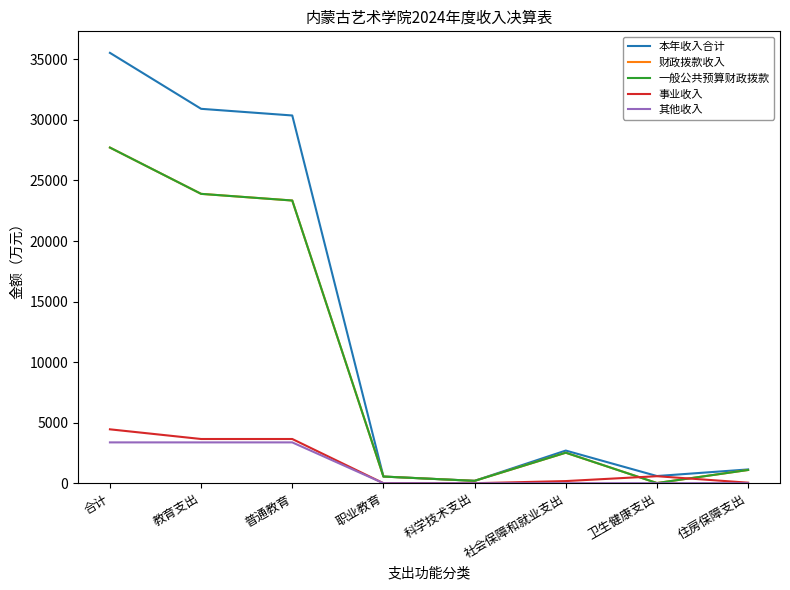

What is the difference between the maximum and second lowest values in the 其他收入 series?

3371.2